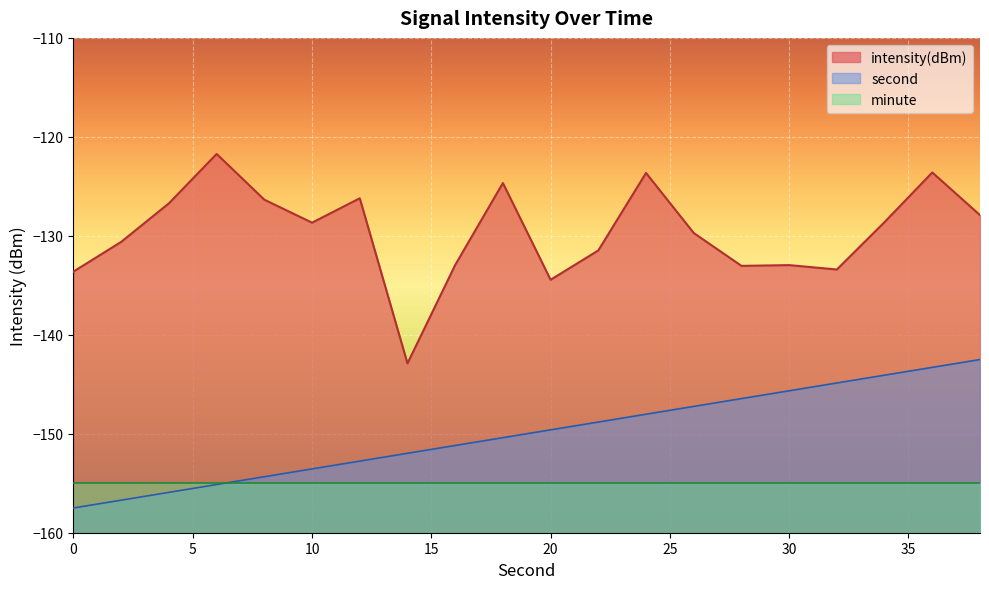

True or false: second has more than 2 interior local peaks.

False